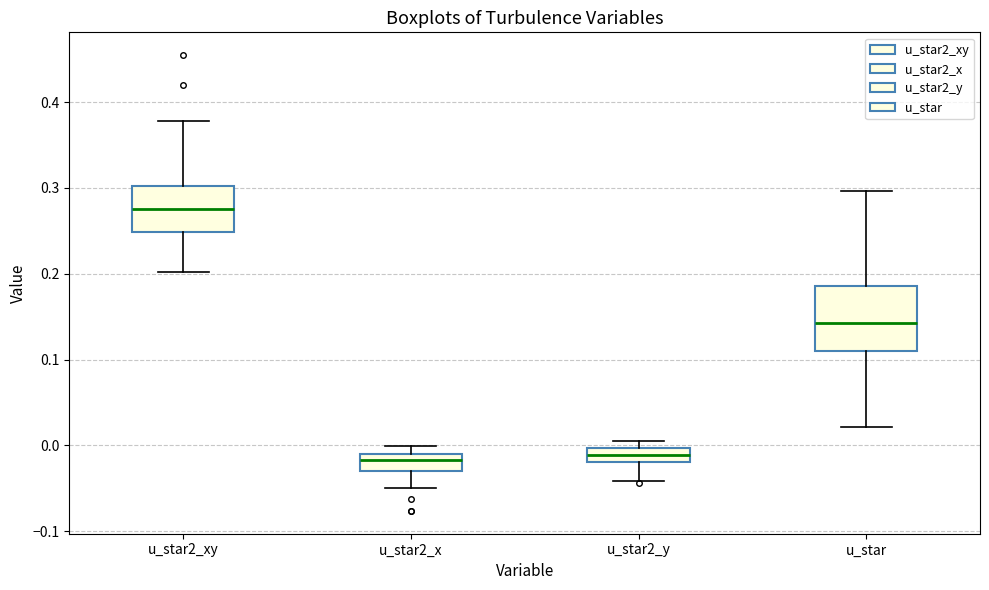

Reading left to right, transcribe this box plot: for each box, give where its median line is, the range the box spans, and where its two whiskers end, as read against the y-axis. The values are not printed on the chart, so give them approximately, as read against the axis.

u_star2_xy: median 0.28, box 0.25 to 0.30, whiskers 0.20 to 0.38
u_star2_x: median -0.02, box -0.03 to -0.01, whiskers -0.05 to 0.00
u_star2_y: median -0.01, box -0.02 to 0.00, whiskers -0.04 to 0.01
u_star: median 0.14, box 0.11 to 0.19, whiskers 0.02 to 0.30